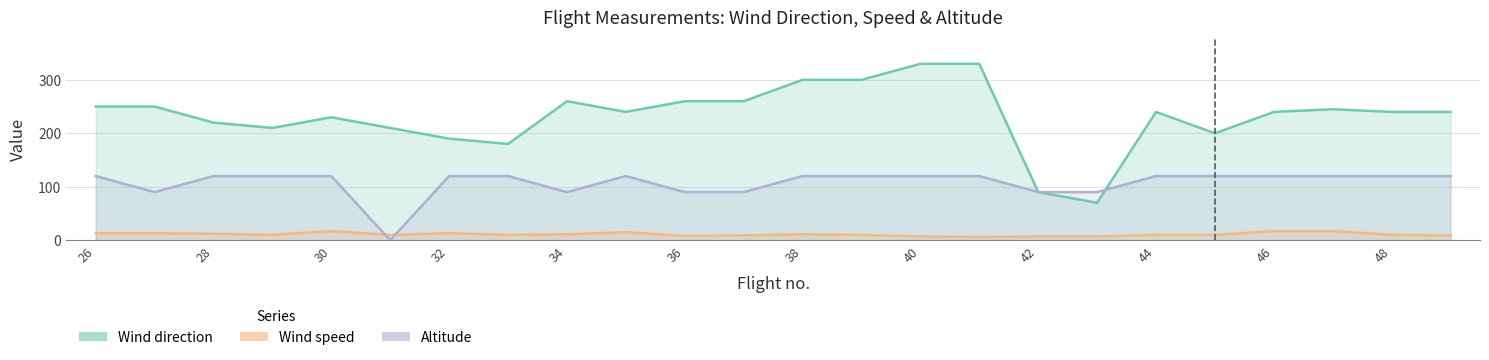

Between 44 and 29, which is larger?

44